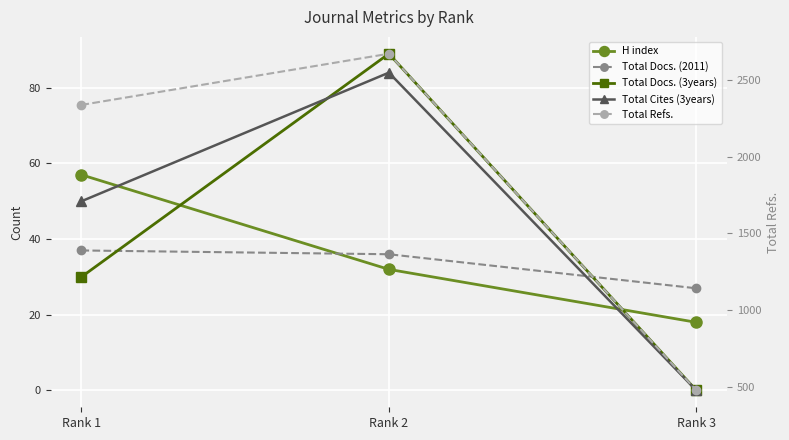

What is the difference between the maximum and minimum values in the H index series?

39